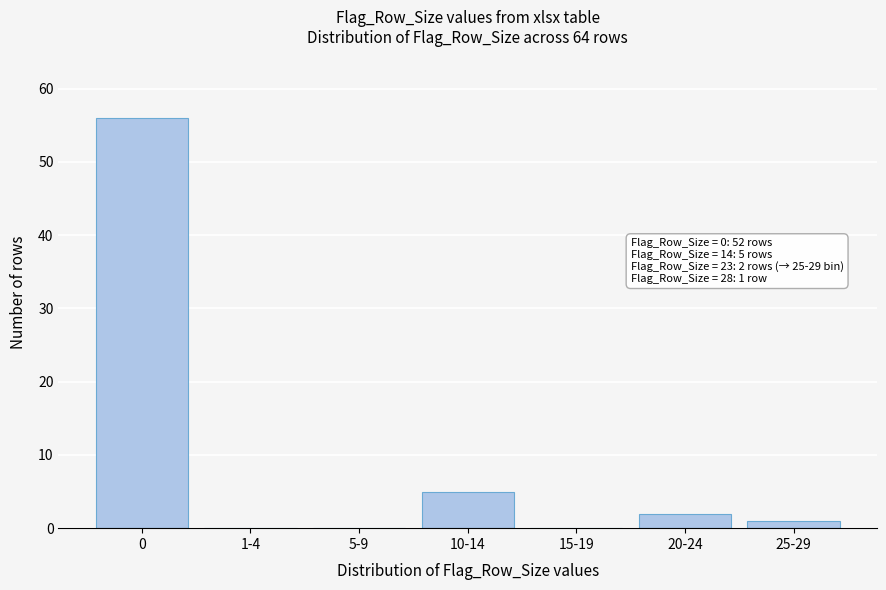

Reading left to right, transcribe all the data shown in this chart.

0=56	1-4=0	5-9=0	10-14=5	15-19=0	20-24=2	25-29=1